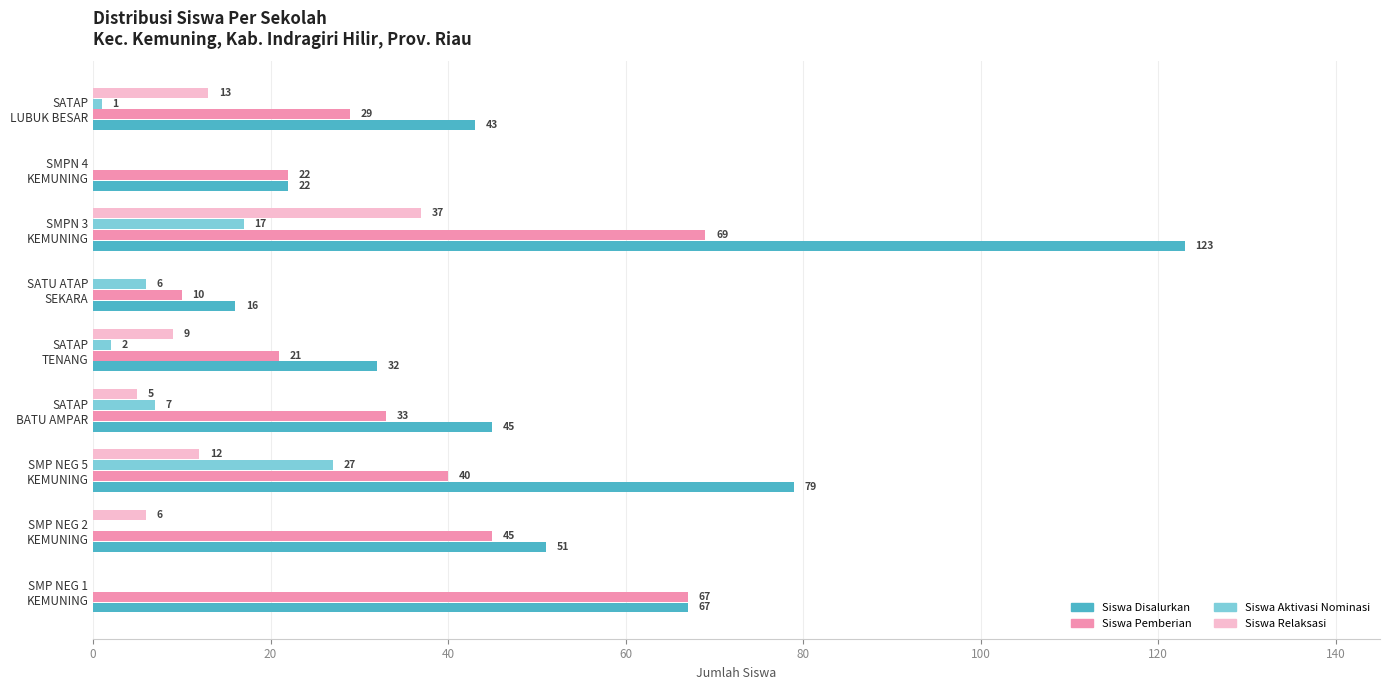

What is the maximum value shown in the chart?

123